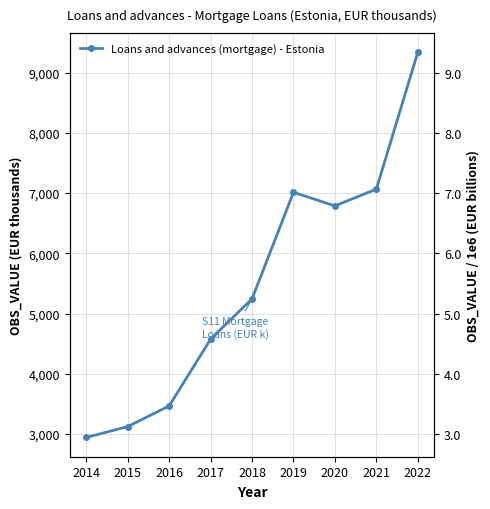

Rank the categories by value from lowest to highest.

2014, 2015, 2016, 2017, 2018, 2020, 2019, 2021, 2022